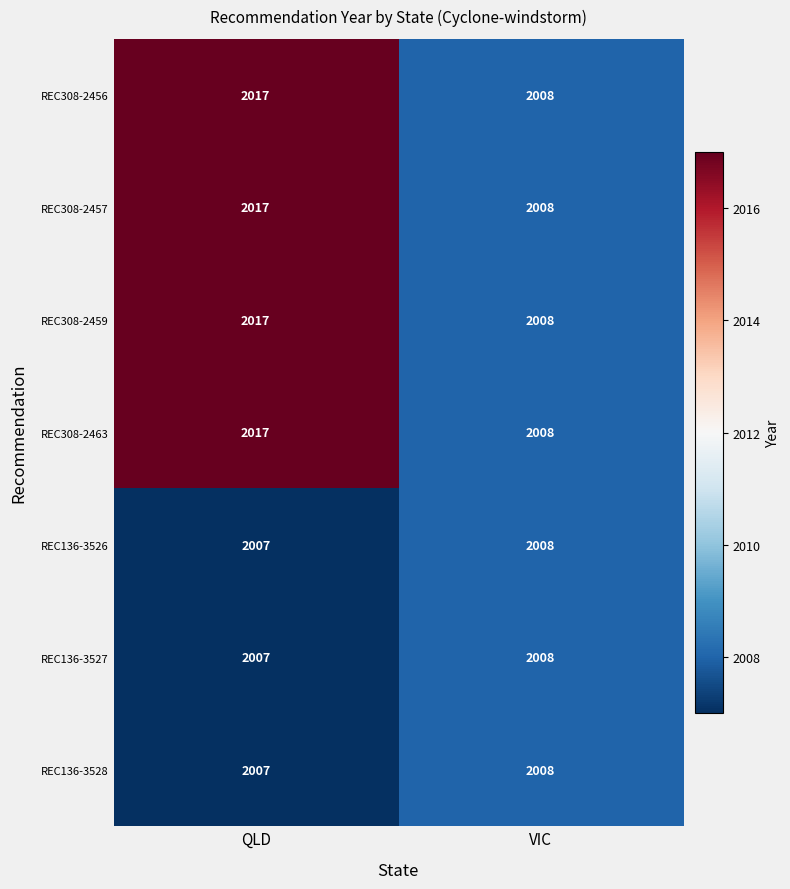

What is the greatest value displayed?

2017